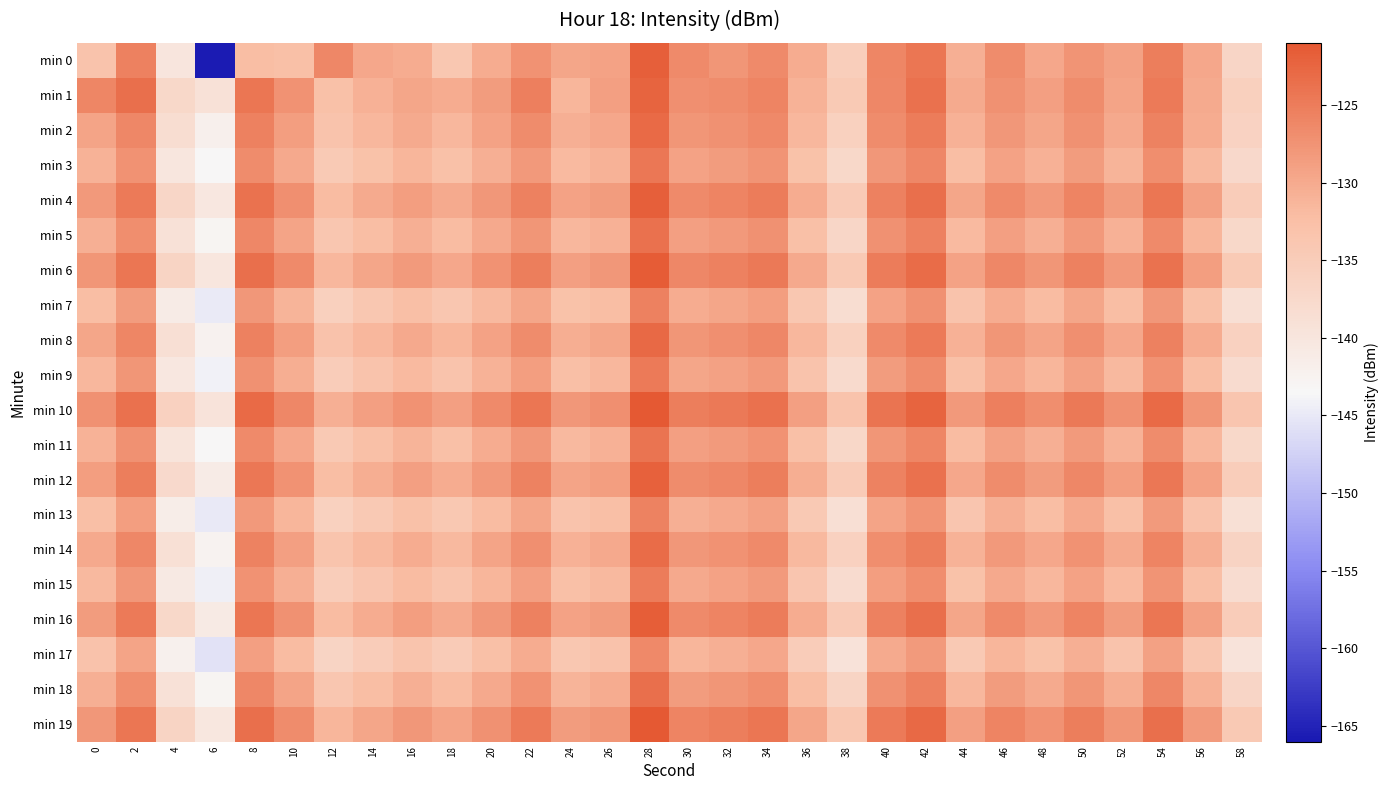

Reading left to right, transcribe all the data shown in this chart.

min 0: 0=-133.2	2=-125.5	4=-140.0	6=-165.7	8=-132.2	10=-132.5	12=-126.1	14=-129.7	16=-130.2	18=-133.8	20=-130.3	22=-127.3	24=-129.5	26=-129.2	28=-121.7	30=-126.5	32=-127.8	34=-126.6	36=-130.2	38=-135.3	40=-125.9	42=-124.2	44=-130.5	46=-126.7	48=-129.7	50=-127.6	52=-129.1	54=-125.0	56=-129.7	58=-136.7
min 1: 0=-126.0	2=-123.5	4=-137.3	6=-139.2	8=-124.2	10=-127.4	12=-132.7	14=-130.8	16=-129.5	18=-130.3	20=-128.5	22=-125.3	24=-131.2	26=-128.9	28=-122.4	30=-127.1	32=-126.8	34=-125.9	36=-131.0	38=-134.5	40=-126.2	42=-123.8	44=-130.1	46=-127.3	48=-128.9	50=-126.7	52=-129.3	54=-124.8	56=-130.0	58=-135.6
min 2: 0=-129.3	2=-126.1	4=-138.4	6=-142.0	8=-125.5	10=-128.6	12=-133.2	14=-131.5	16=-130.0	18=-131.4	20=-129.2	22=-126.8	24=-130.5	26=-129.7	28=-123.1	30=-127.8	32=-127.2	34=-126.3	36=-131.5	38=-135.9	40=-126.7	42=-124.9	44=-130.8	46=-127.9	48=-129.5	50=-127.2	52=-129.8	54=-125.6	56=-130.3	58=-136.2
min 3: 0=-131.0	2=-127.4	4=-140.1	6=-143.5	8=-126.8	10=-129.9	12=-134.5	14=-132.8	16=-131.3	18=-132.7	20=-130.5	22=-128.1	24=-131.8	26=-131.0	28=-124.4	30=-129.1	32=-128.5	34=-127.6	36=-132.8	38=-137.2	40=-128.0	42=-126.2	44=-132.1	46=-129.2	48=-130.8	50=-128.5	52=-131.1	54=-126.9	56=-131.6	58=-137.5
min 4: 0=-128.2	2=-124.8	4=-136.9	6=-140.5	8=-123.9	10=-127.0	12=-131.9	14=-130.0	16=-128.7	18=-130.1	20=-127.9	22=-125.5	24=-129.2	26=-128.4	28=-121.8	30=-126.5	32=-125.9	34=-125.0	36=-130.2	38=-134.6	40=-125.4	42=-123.6	44=-129.5	46=-126.6	48=-128.2	50=-125.9	52=-128.5	54=-124.3	56=-129.0	58=-134.9
min 5: 0=-130.5	2=-126.9	4=-139.2	6=-142.8	8=-126.2	10=-129.3	12=-133.8	14=-132.1	16=-130.6	18=-132.0	20=-129.8	22=-127.7	24=-131.5	26=-130.7	28=-123.7	30=-128.8	32=-128.2	34=-127.3	36=-132.5	38=-136.9	40=-127.3	42=-125.5	44=-131.8	46=-128.9	48=-130.5	50=-128.2	52=-130.8	54=-126.6	56=-131.3	58=-137.2
min 6: 0=-127.8	2=-124.2	4=-136.5	6=-140.1	8=-123.5	10=-126.6	12=-131.5	14=-129.6	16=-128.3	18=-129.7	20=-127.5	22=-125.1	24=-128.8	26=-128.0	28=-121.4	30=-126.1	32=-125.5	34=-124.6	36=-129.8	38=-134.2	40=-125.0	42=-123.2	44=-129.1	46=-126.2	48=-127.8	50=-125.5	52=-128.1	54=-123.9	56=-128.6	58=-134.5
min 7: 0=-132.1	2=-128.5	4=-141.2	6=-144.8	8=-128.0	10=-131.1	12=-135.6	14=-133.9	16=-132.4	18=-133.8	20=-131.6	22=-129.5	24=-132.9	26=-132.1	28=-125.5	30=-130.2	32=-129.6	34=-128.7	36=-133.9	38=-138.3	40=-129.1	42=-127.3	44=-133.2	46=-130.3	48=-131.9	50=-129.6	52=-132.2	54=-128.0	56=-132.7	58=-138.6
min 8: 0=-129.6	2=-126.0	4=-138.7	6=-142.3	8=-125.5	10=-128.6	12=-133.1	14=-131.4	16=-129.9	18=-131.3	20=-129.1	22=-126.7	24=-130.4	26=-129.6	28=-122.9	30=-127.7	32=-127.1	34=-126.2	36=-131.4	38=-135.8	40=-126.6	42=-124.8	44=-130.7	46=-127.8	48=-129.4	50=-127.1	52=-129.7	54=-125.5	56=-130.2	58=-136.1
min 9: 0=-131.4	2=-127.8	4=-140.5	6=-144.1	8=-127.3	10=-130.4	12=-135.0	14=-133.3	16=-131.8	18=-133.2	20=-131.0	22=-128.6	24=-132.3	26=-131.5	28=-124.8	30=-129.6	32=-129.0	34=-128.1	36=-133.3	38=-137.7	40=-128.5	42=-126.7	44=-132.6	46=-129.7	48=-131.3	50=-129.0	52=-131.6	54=-127.4	56=-132.1	58=-138.0
min 10: 0=-127.3	2=-123.7	4=-136.0	6=-139.6	8=-123.0	10=-126.1	12=-130.6	14=-128.8	16=-127.4	18=-128.8	20=-126.6	22=-124.2	24=-127.9	26=-127.1	28=-120.9	30=-125.2	32=-124.6	34=-123.7	36=-128.9	38=-133.3	40=-124.1	42=-122.3	44=-128.2	46=-125.3	48=-126.9	50=-124.6	52=-127.2	54=-123.0	56=-127.7	58=-133.6
min 11: 0=-130.9	2=-127.3	4=-139.8	6=-143.4	8=-126.6	10=-129.7	12=-134.3	14=-132.6	16=-131.1	18=-132.5	20=-130.3	22=-127.9	24=-131.6	26=-130.8	28=-124.1	30=-128.9	32=-128.3	34=-127.4	36=-132.6	38=-137.0	40=-127.8	42=-126.0	44=-131.9	46=-129.0	48=-130.6	50=-128.3	52=-130.9	54=-126.7	56=-131.4	58=-137.3
min 12: 0=-128.7	2=-125.1	4=-137.6	6=-141.2	8=-124.4	10=-127.5	12=-132.1	14=-130.4	16=-128.9	18=-130.3	20=-128.1	22=-125.7	24=-129.4	26=-128.6	28=-121.9	30=-126.7	32=-126.1	34=-125.2	36=-130.4	38=-134.8	40=-125.6	42=-123.8	44=-129.7	46=-126.8	48=-128.4	50=-126.1	52=-128.7	54=-124.5	56=-129.2	58=-135.1
min 13: 0=-132.3	2=-128.7	4=-141.4	6=-145.0	8=-128.2	10=-131.3	12=-135.9	14=-134.2	16=-132.7	18=-134.1	20=-131.9	22=-129.5	24=-133.2	26=-132.4	28=-125.7	30=-130.5	32=-129.9	34=-129.0	36=-134.2	38=-138.6	40=-129.4	42=-127.6	44=-133.5	46=-130.6	48=-132.2	50=-129.9	52=-132.5	54=-128.3	56=-133.0	58=-138.9
min 14: 0=-129.8	2=-126.2	4=-138.9	6=-142.5	8=-125.7	10=-128.8	12=-133.4	14=-131.7	16=-130.2	18=-131.6	20=-129.4	22=-127.0	24=-130.7	26=-129.9	28=-123.2	30=-128.0	32=-127.4	34=-126.5	36=-131.7	38=-136.1	40=-126.9	42=-125.1	44=-131.0	46=-128.1	48=-129.7	50=-127.4	52=-130.0	54=-125.8	56=-130.5	58=-136.4
min 15: 0=-131.6	2=-128.0	4=-140.7	6=-144.3	8=-127.5	10=-130.6	12=-135.2	14=-133.5	16=-132.0	18=-133.4	20=-131.2	22=-128.8	24=-132.5	26=-131.7	28=-125.0	30=-129.8	32=-129.2	34=-128.3	36=-133.5	38=-137.9	40=-128.7	42=-126.9	44=-132.8	46=-129.9	48=-131.5	50=-129.2	52=-131.8	54=-127.6	56=-132.3	58=-138.2
min 16: 0=-128.4	2=-124.8	4=-137.3	6=-140.9	8=-124.2	10=-127.3	12=-131.9	14=-130.2	16=-128.7	18=-130.1	20=-127.9	22=-125.5	24=-129.2	26=-128.4	28=-121.7	30=-126.5	32=-125.9	34=-125.0	36=-130.2	38=-134.6	40=-125.4	42=-123.6	44=-129.5	46=-126.6	48=-128.2	50=-125.9	52=-128.5	54=-124.3	56=-129.0	58=-134.9
min 17: 0=-133.0	2=-129.4	4=-142.1	6=-145.7	8=-128.9	10=-132.0	12=-136.6	14=-134.9	16=-133.4	18=-134.8	20=-132.6	22=-130.2	24=-133.9	26=-133.1	28=-126.4	30=-131.2	32=-130.6	34=-129.7	36=-134.9	38=-139.3	40=-130.1	42=-128.3	44=-134.2	46=-131.3	48=-132.9	50=-130.6	52=-133.2	54=-129.0	56=-133.7	58=-139.6
min 18: 0=-130.5	2=-126.9	4=-139.2	6=-142.8	8=-126.2	10=-129.3	12=-133.8	14=-132.1	16=-130.6	18=-132.0	20=-129.8	22=-127.4	24=-131.1	26=-130.3	28=-123.6	30=-128.4	32=-127.8	34=-126.9	36=-132.1	38=-136.5	40=-127.3	42=-125.5	44=-131.4	46=-128.5	48=-130.1	50=-127.8	52=-130.4	54=-126.2	56=-130.9	58=-136.8
min 19: 0=-127.9	2=-124.3	4=-136.6	6=-140.2	8=-123.6	10=-126.7	12=-131.2	14=-129.5	16=-128.0	18=-129.4	20=-127.2	22=-124.8	24=-128.5	26=-127.7	28=-121.0	30=-125.8	32=-125.2	34=-124.3	36=-129.5	38=-133.9	40=-124.7	42=-122.9	44=-128.8	46=-125.9	48=-127.5	50=-125.2	52=-127.8	54=-123.6	56=-128.3	58=-134.2